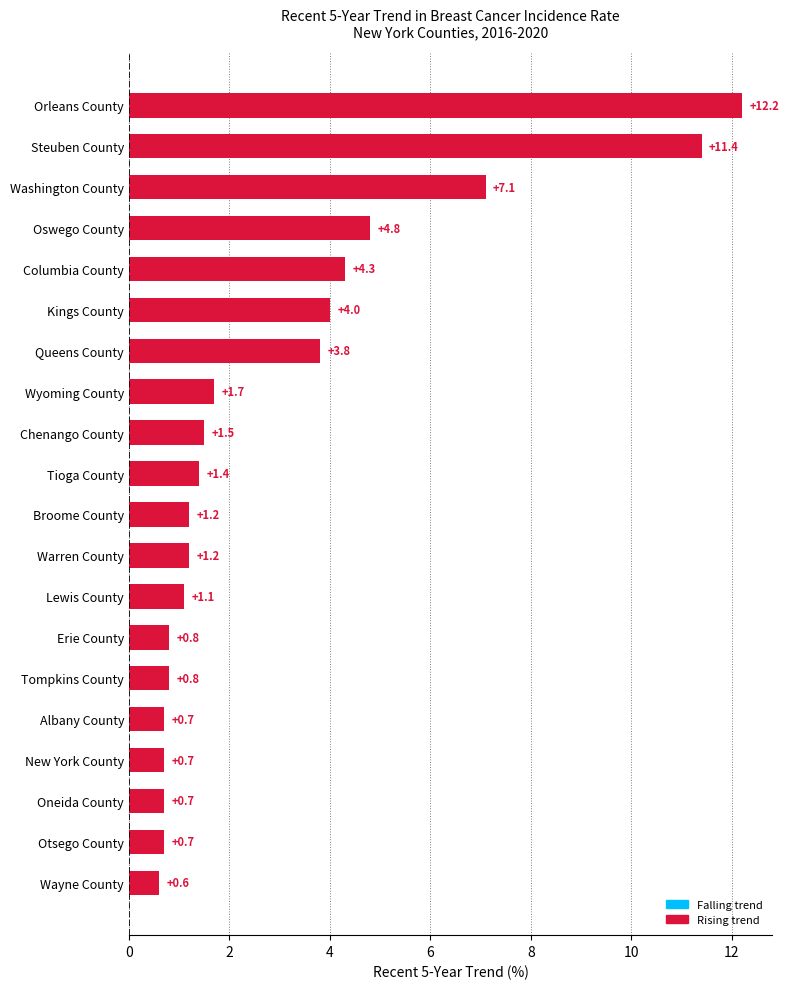

Is it true that the value at Steuben County is 6.7?

False